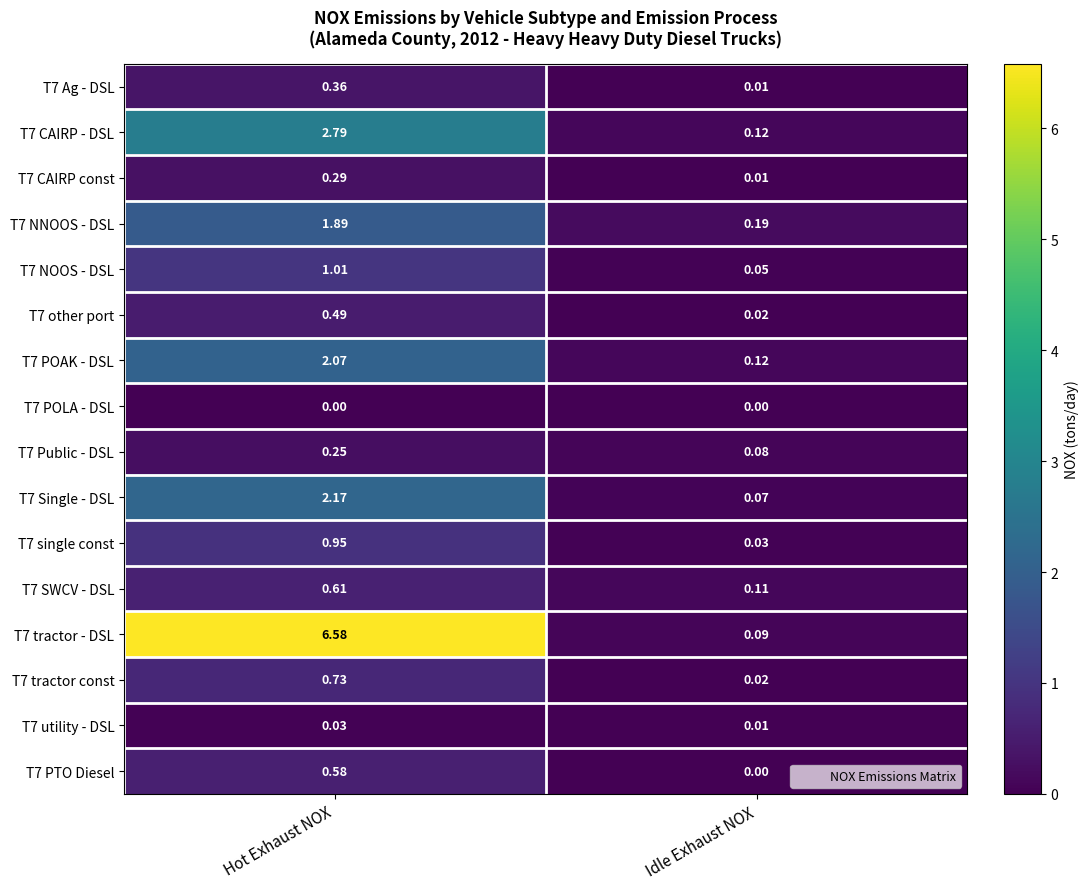

Where is T7 tractor const nearest to the value 0?

Idle Exhaust NOX